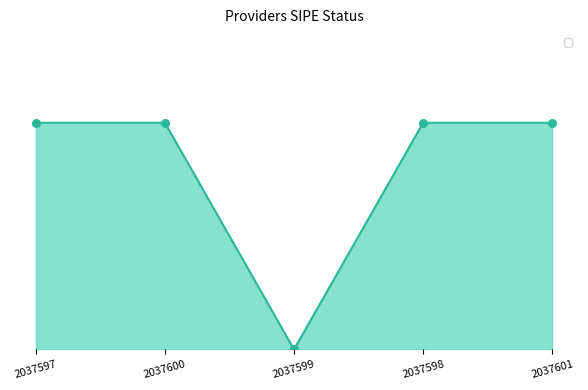

What is the change in value from 2037600 to 2037599?

-1